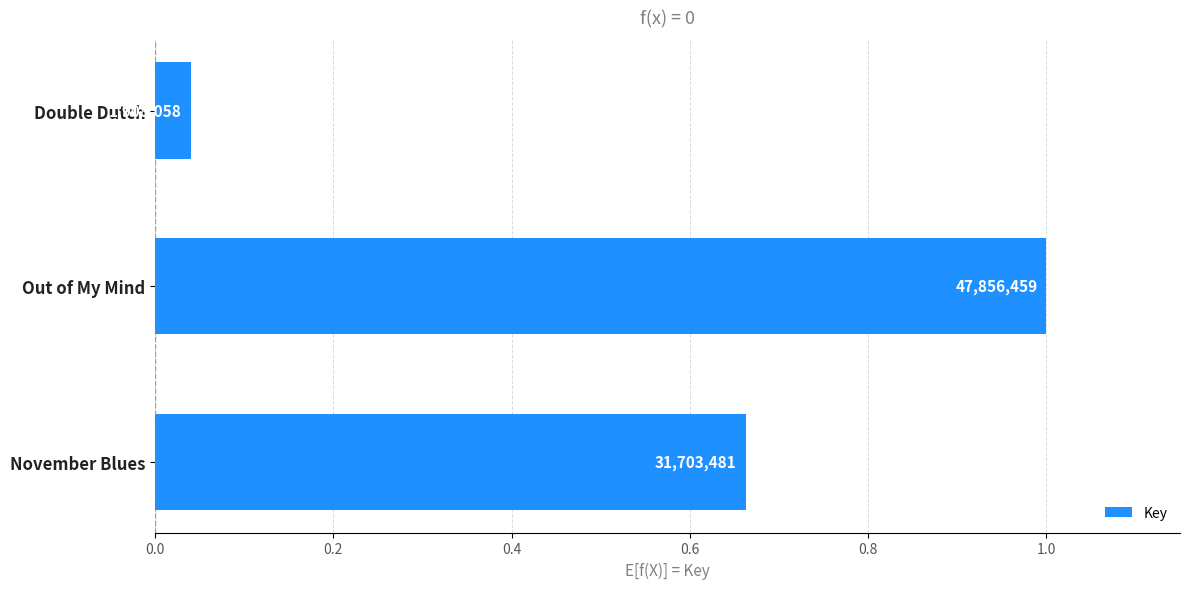

Are the bars horizontal?

Yes